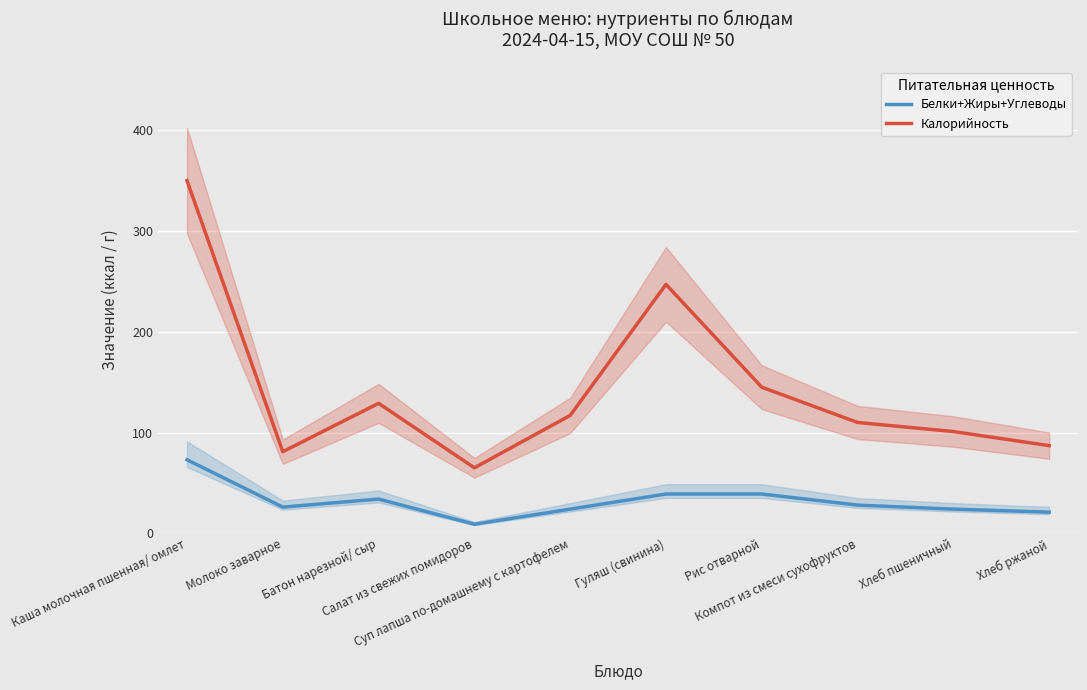

Which series has the widest spread of values?

Калорийность